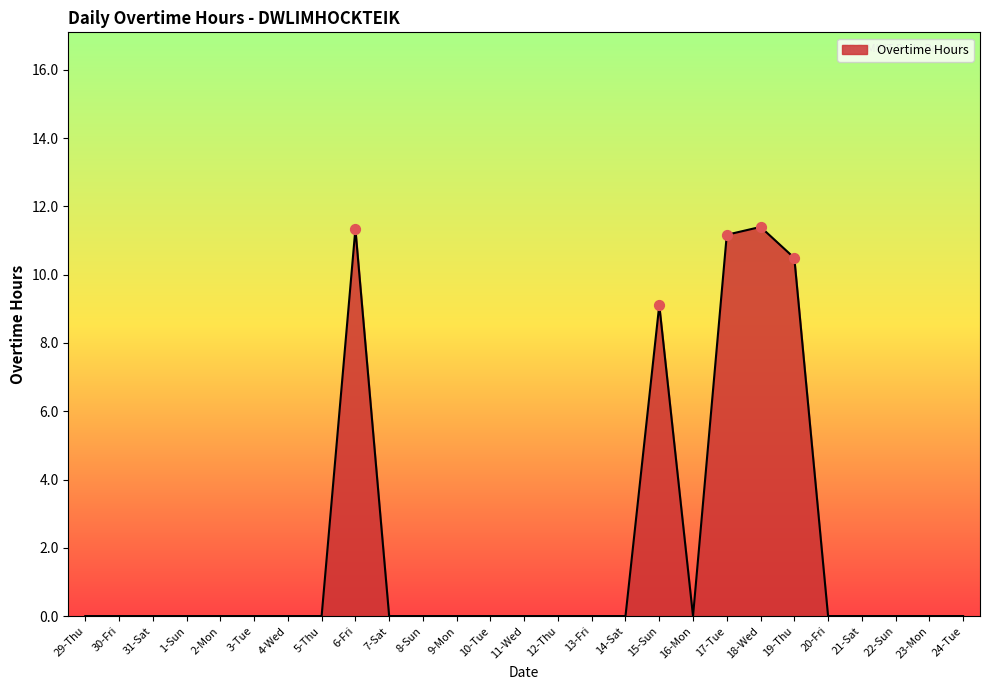

Between 22-Sun and 19-Thu, which is larger?

19-Thu